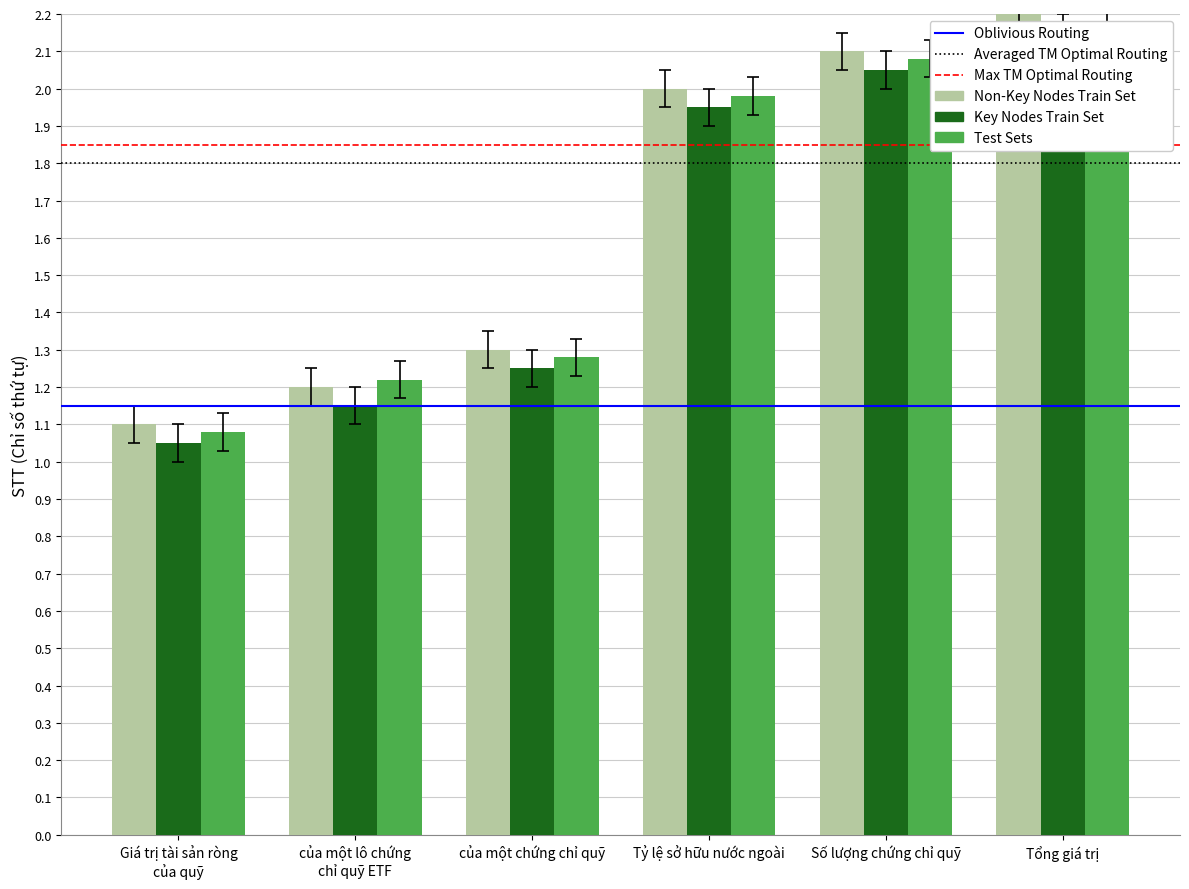

Count the number of categories in the chart.

6